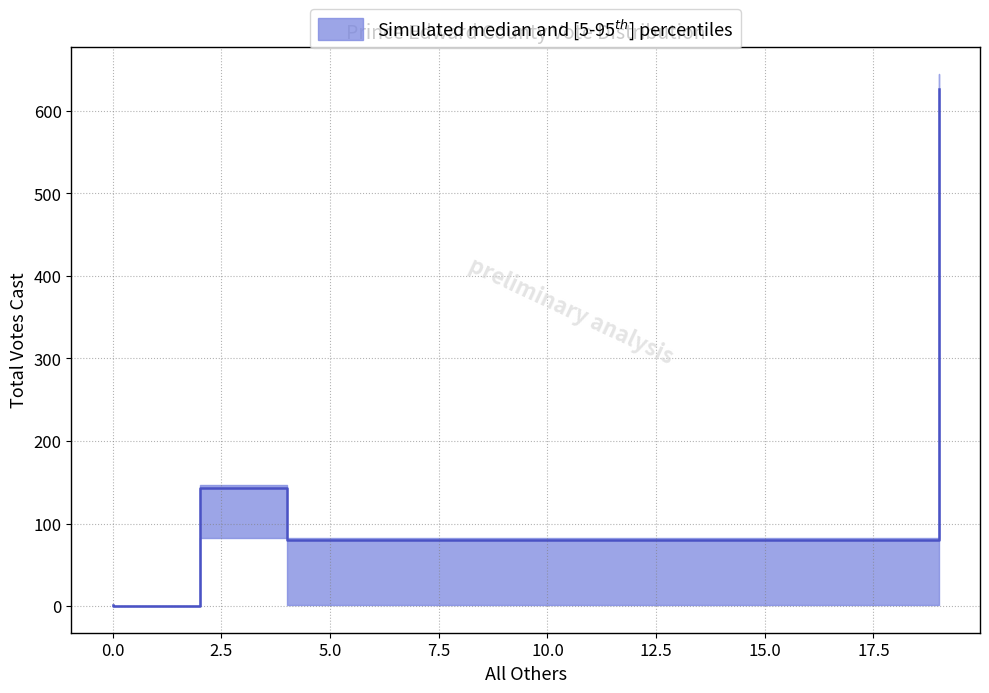

True or false: All Others and Total Votes Cast cross at least once.

False